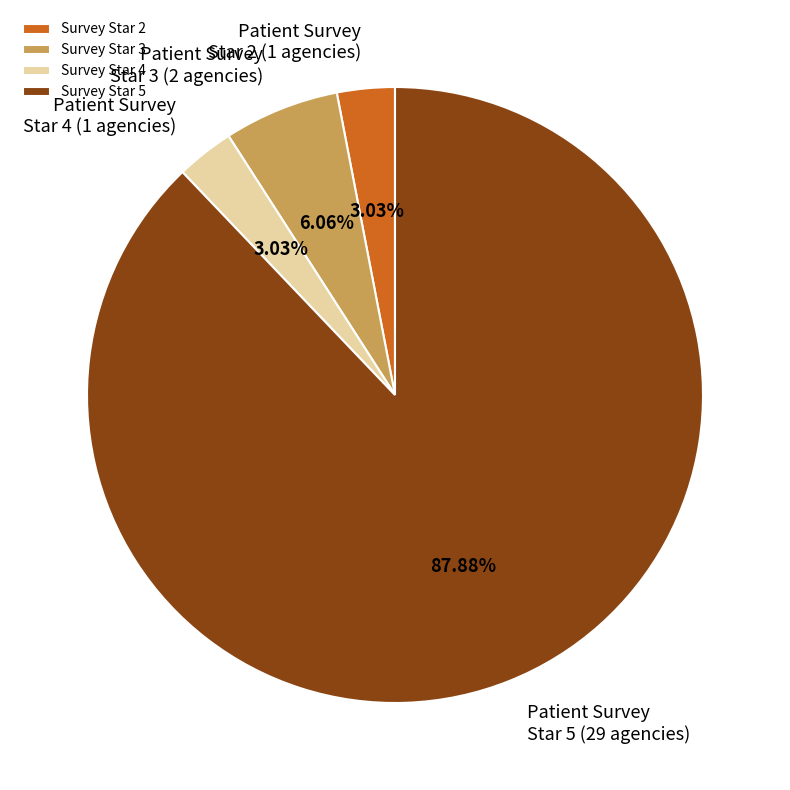

Between Survey Star 3 and Survey Star 2, which is larger?

Survey Star 3